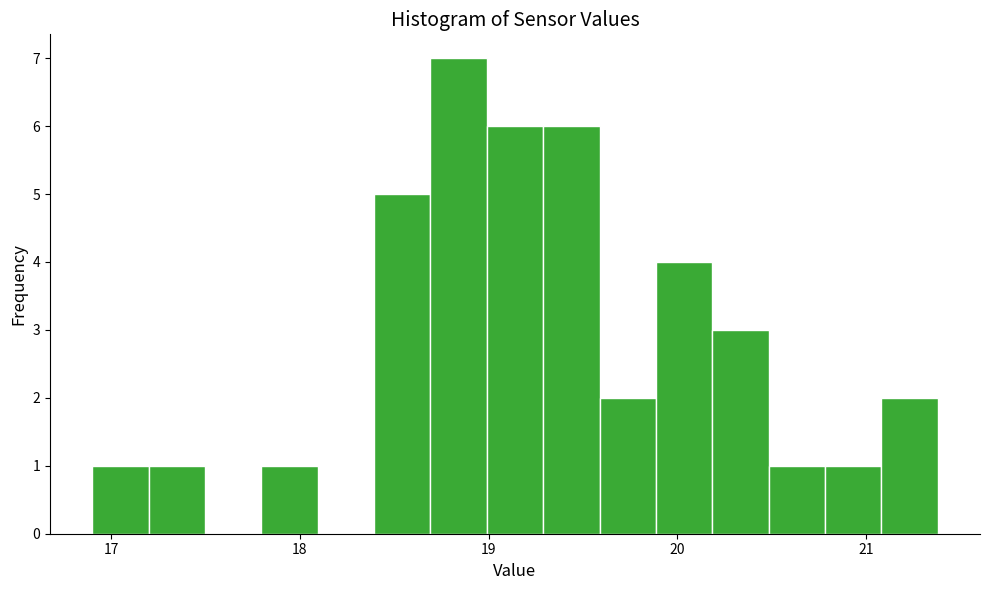

Around what value on the x-axis is the tallest bar? Give the approximate position of its centre, as read against the axis.

18.8